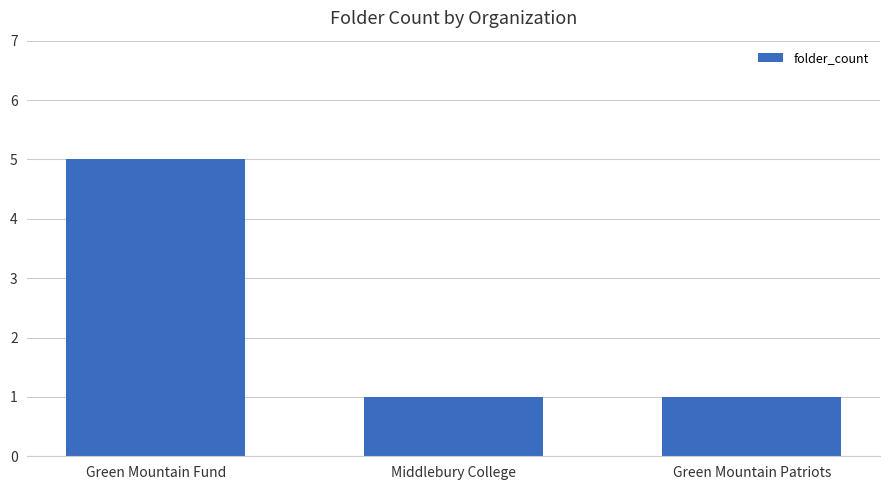

What is the sum of the values at Middlebury College and Green Mountain Fund?

6